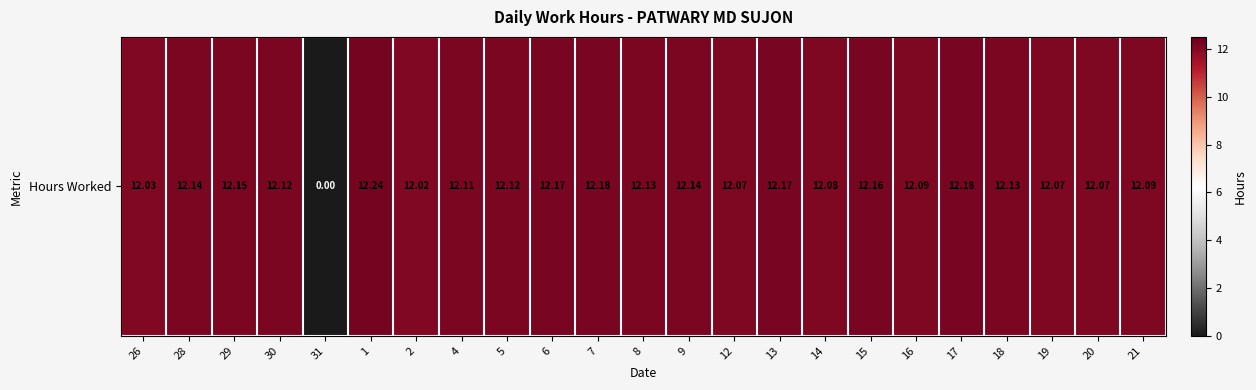

The value at 2 is 5.3. True or false?

False